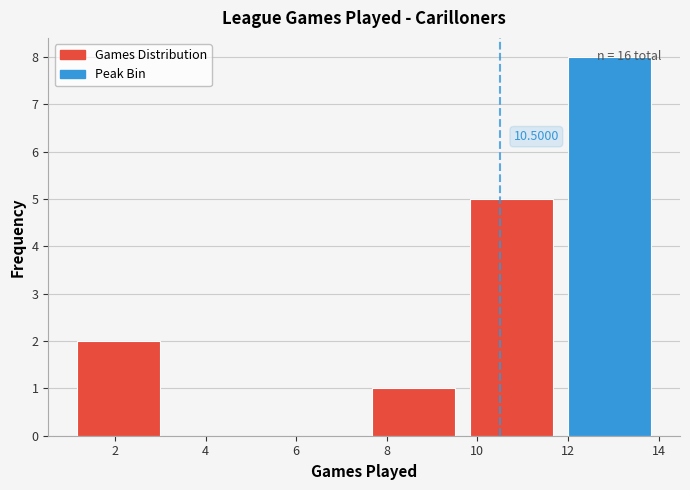

Which range on the x-axis has the tallest bar?

11.8 to 14.0